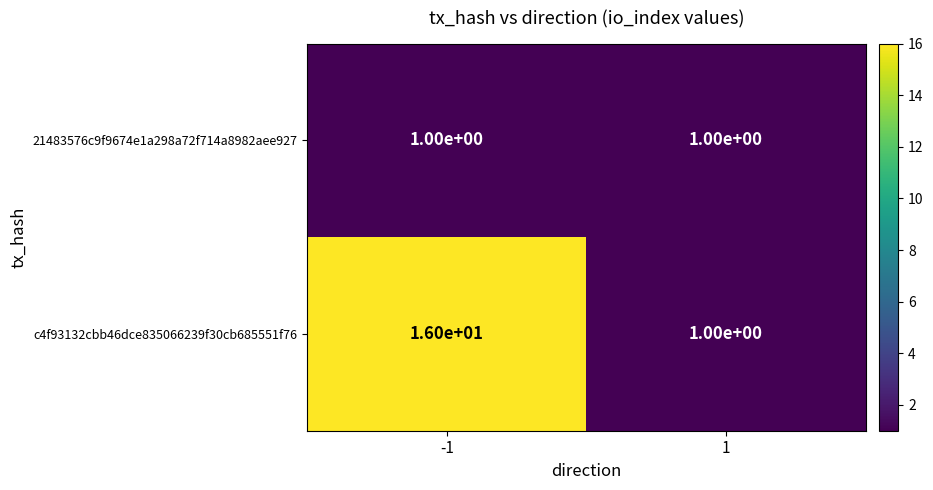

Reading right to left, list all the values displayed in this chart.

21483576c9f9674e1a298a72f714a8982aee927: 1	1
c4f93132cbb46dce835066239f30cb685551f76: 1	16